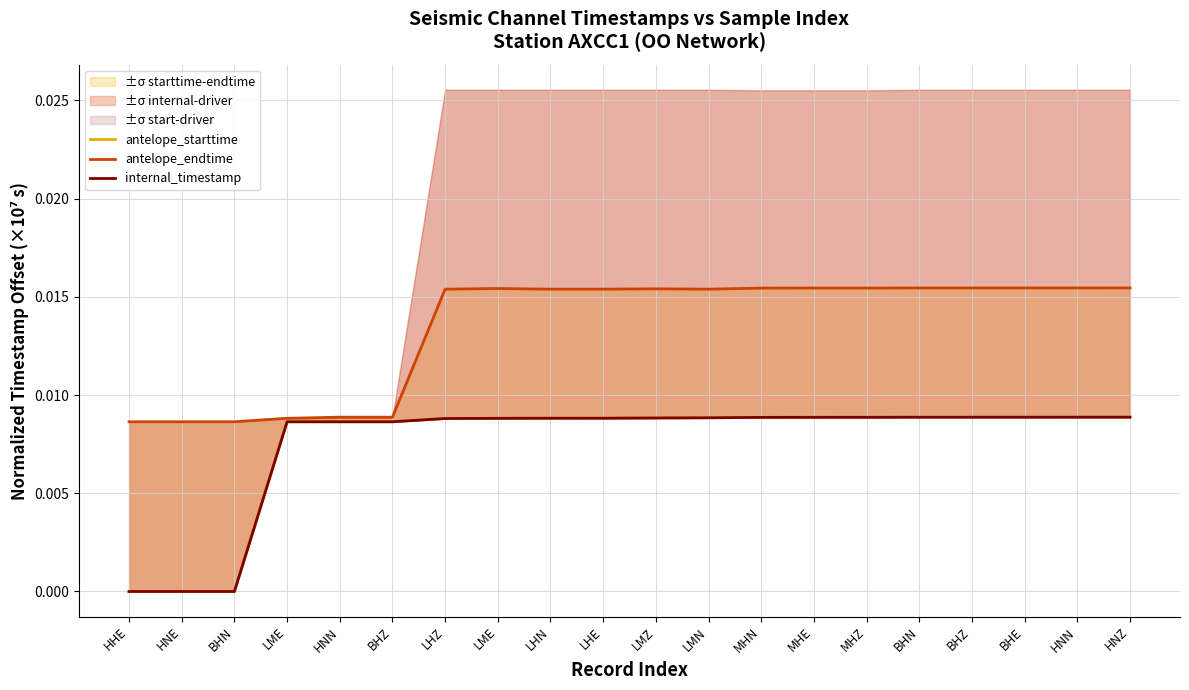

What is the label of the 13th point from the left?

MHN